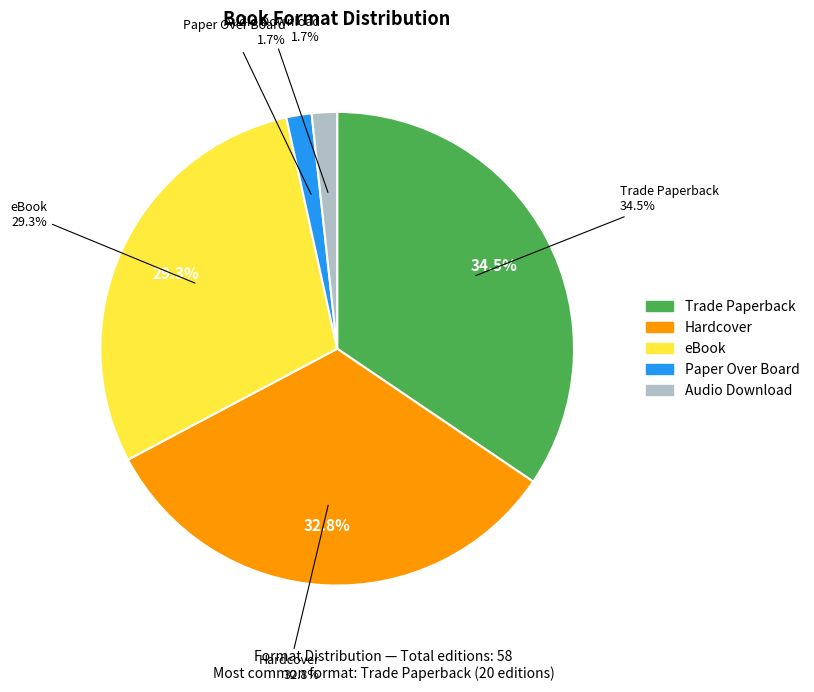

Which category has the biggest portion of the pie?

Trade Paperback